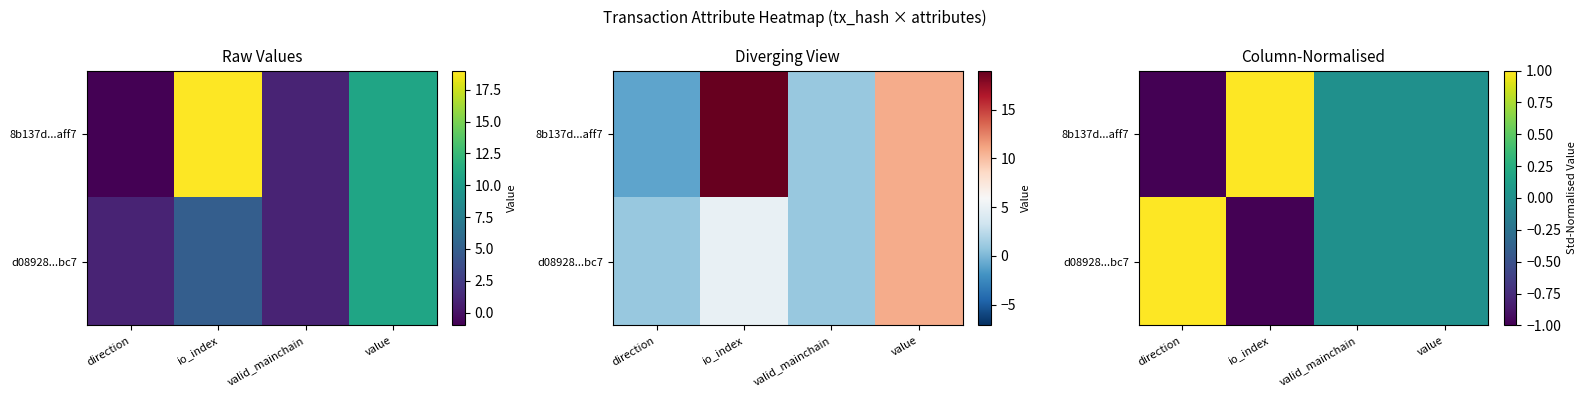

At which label is d08928...bc7 closest to 0?

valid_mainchain